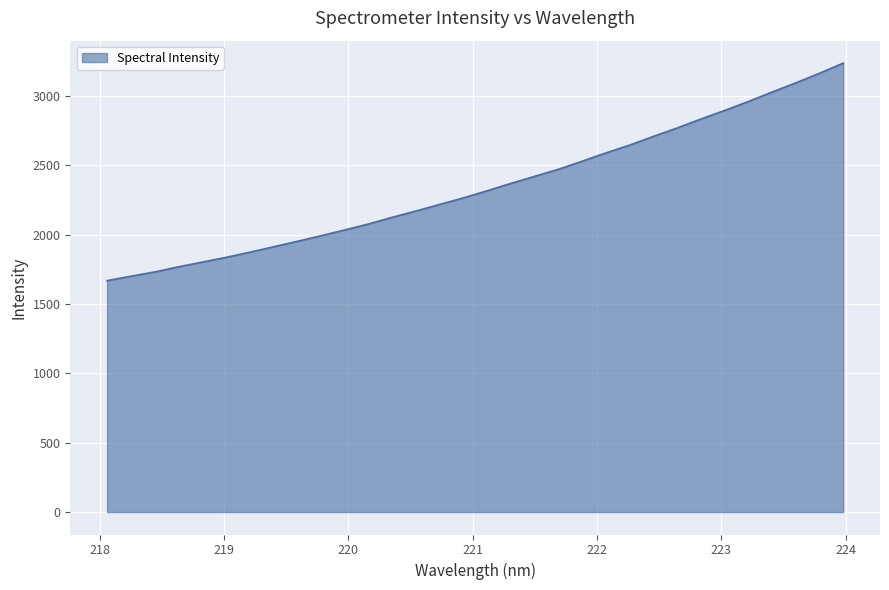

What is the minimum value shown in the chart?

1669.3